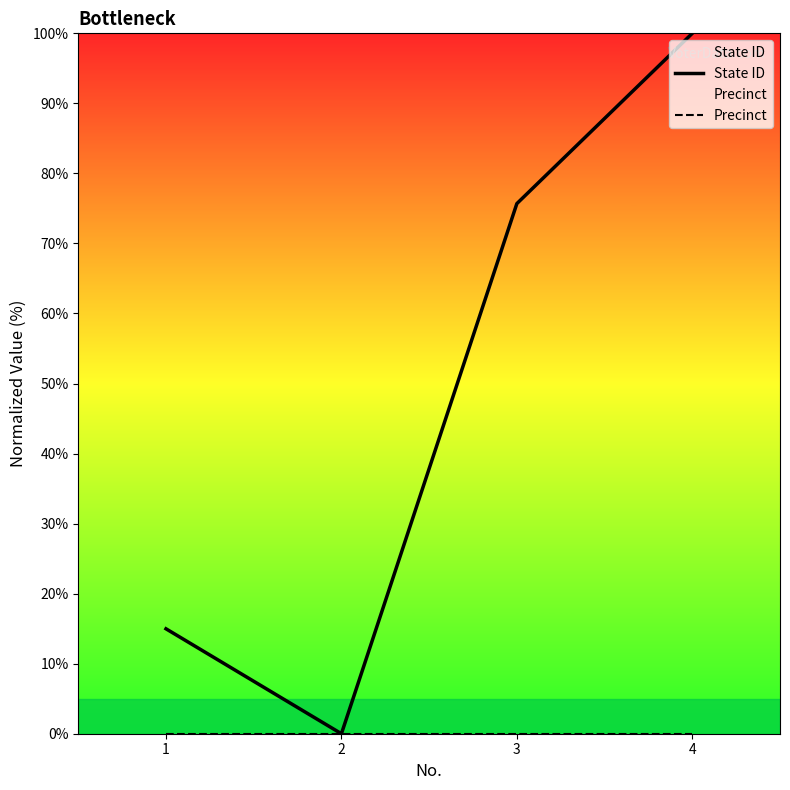

What is the maximum value shown in the chart?

100.0